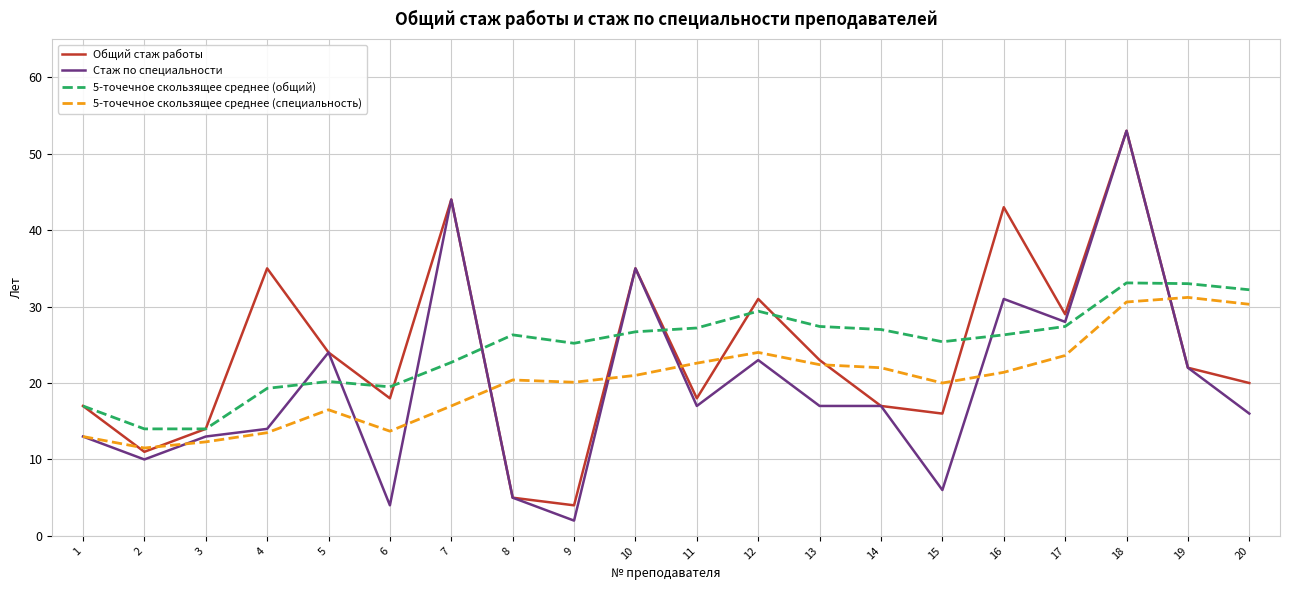

Where does the 5-точечное скользящее среднее (общий) series first go above 26?

8